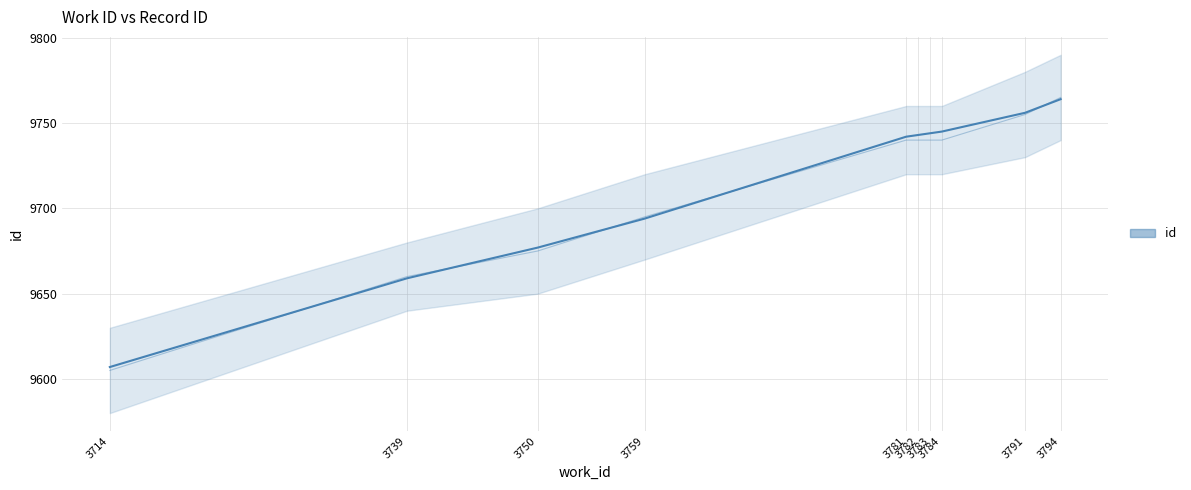

Where does the data first go above 9743?

3783